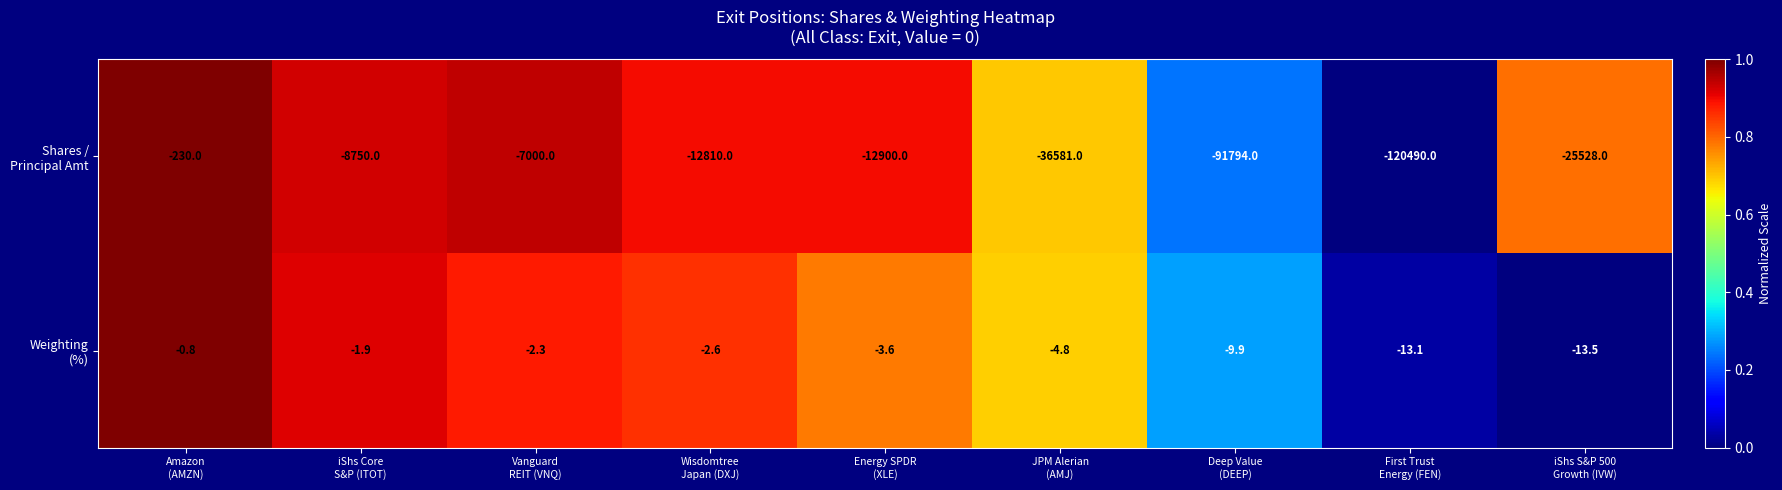

What is the minimum value shown in the chart?

-120490.0